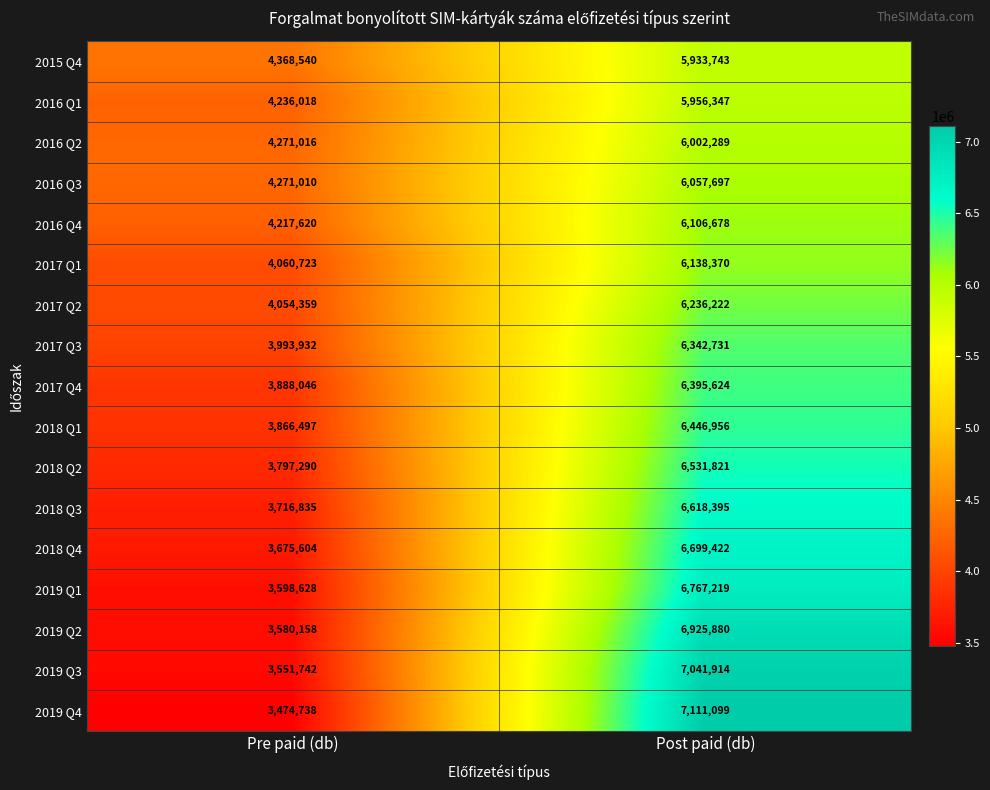

Is it true that 2017 Q1 equals 2765329 at Post paid (db)?

False